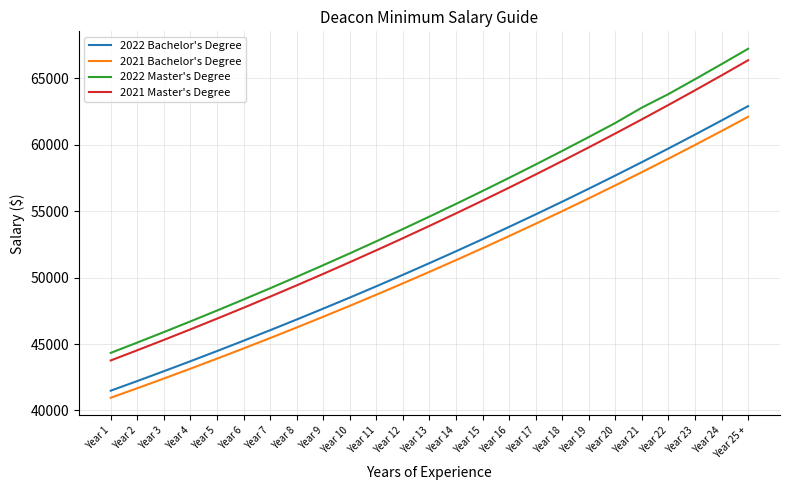

Read the 2022 Bachelor's Degree value at Year 11.

49351